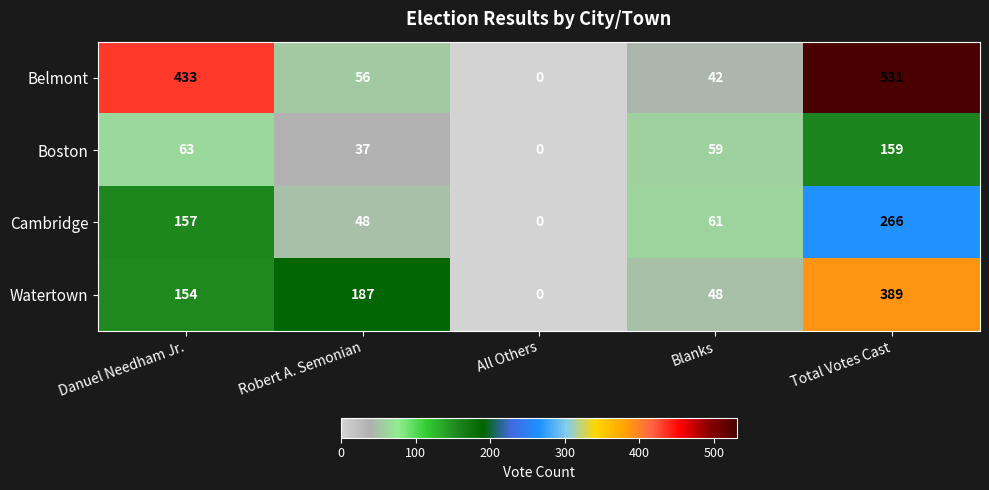

Reading left to right, what are all the values shown in this chart?

Belmont: 433	56	0	42	531
Boston: 63	37	0	59	159
Cambridge: 157	48	0	61	266
Watertown: 154	187	0	48	389